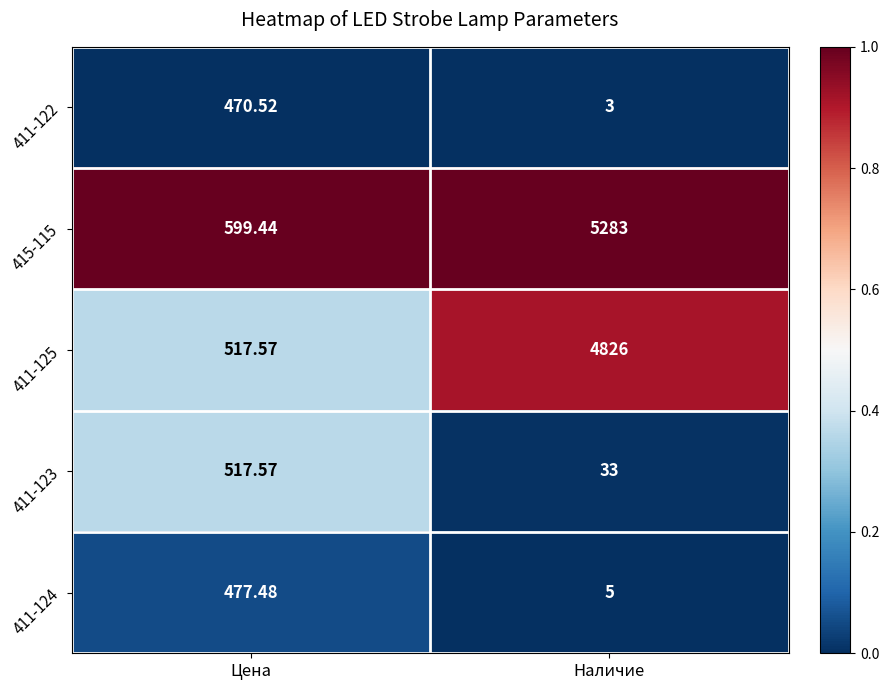

At which label does 415-115 reach its minimum?

Цена